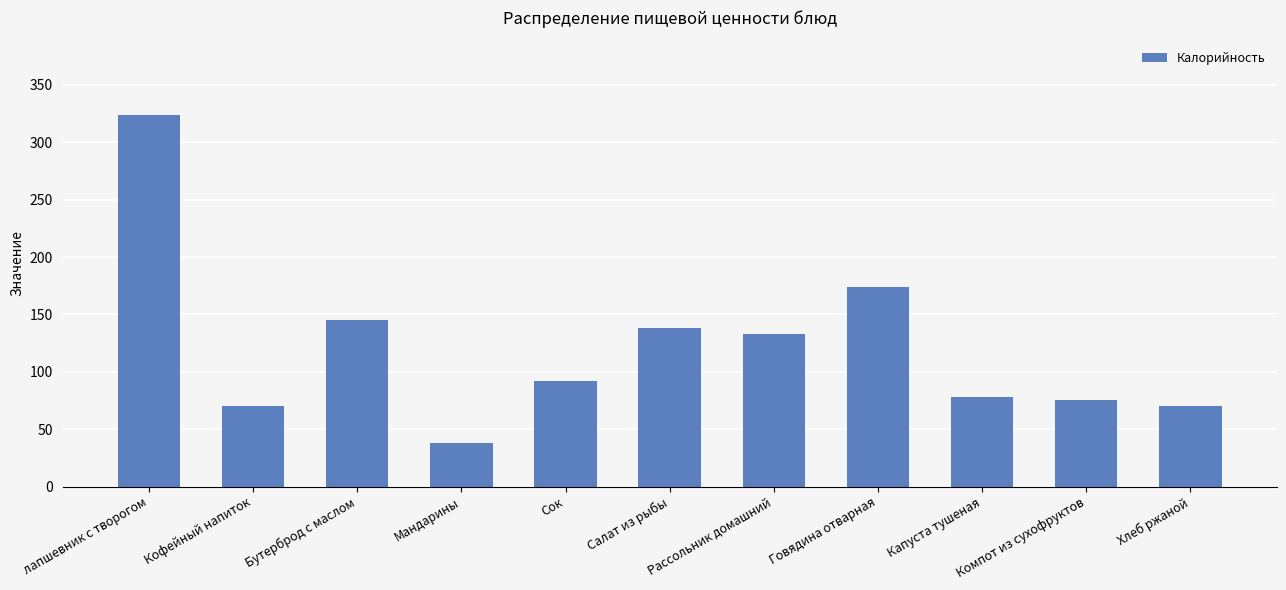

How many values are below 92?

5